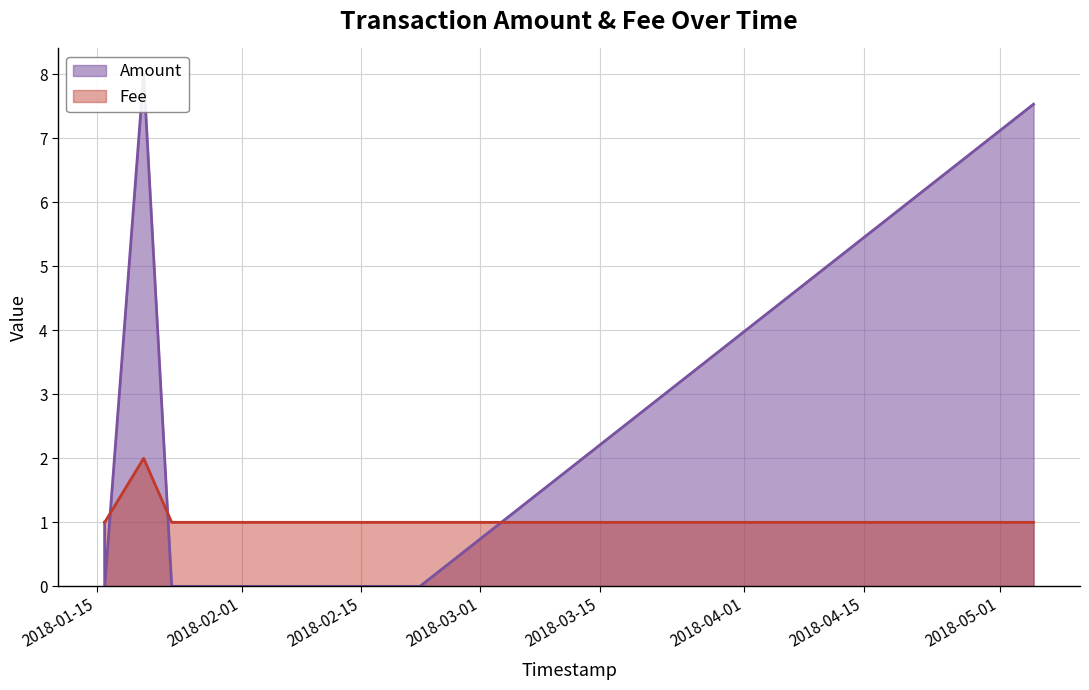

What is the sum of all Amount values?

16.5